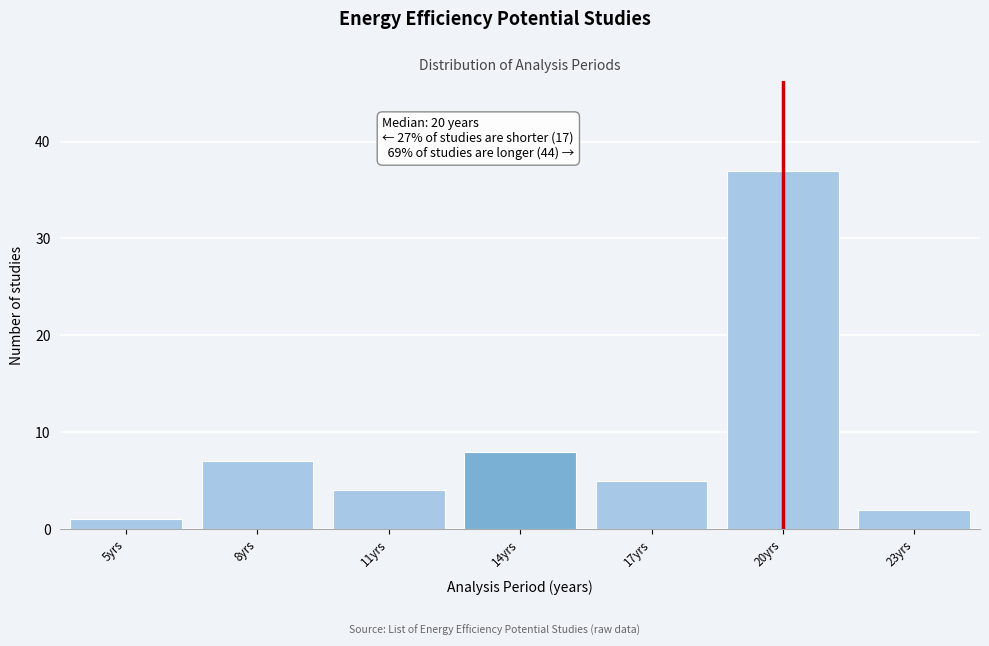

Reading right to left, what are all the values shown in this chart?

2	37	5	8	4	7	1